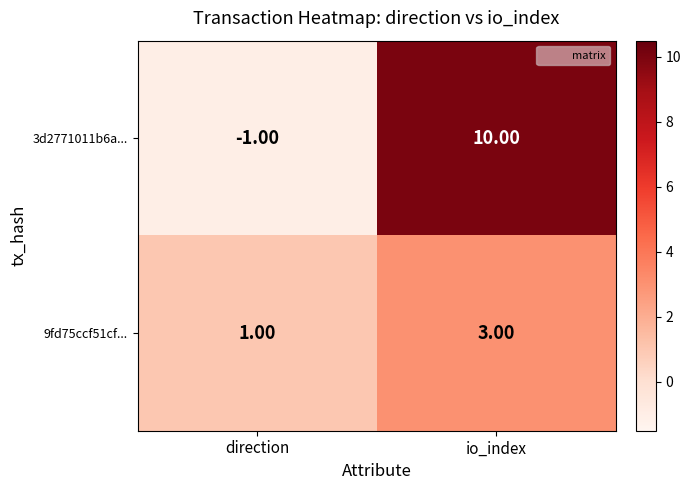

List the series in order of their overall mean, lowest first.

9fd75ccf51cf..., 3d2771011b6a...